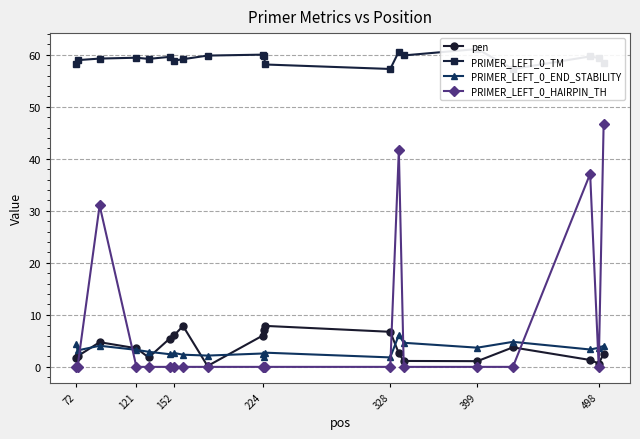

What is the average value of the PRIMER_LEFT_0_HAIRPIN_TH series?

7.8